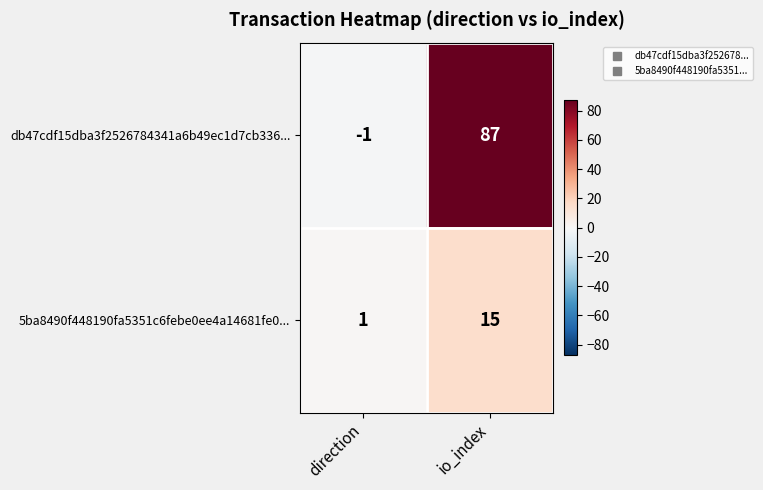

What is the total value across all series at io_index?

102